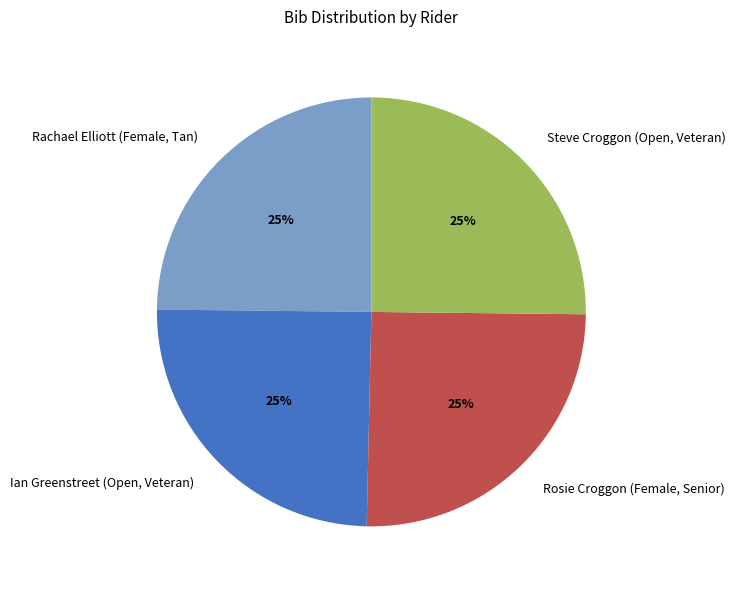

True or false: Ian Greenstreet (Open, Veteran) accounts for 25% of the total.

True